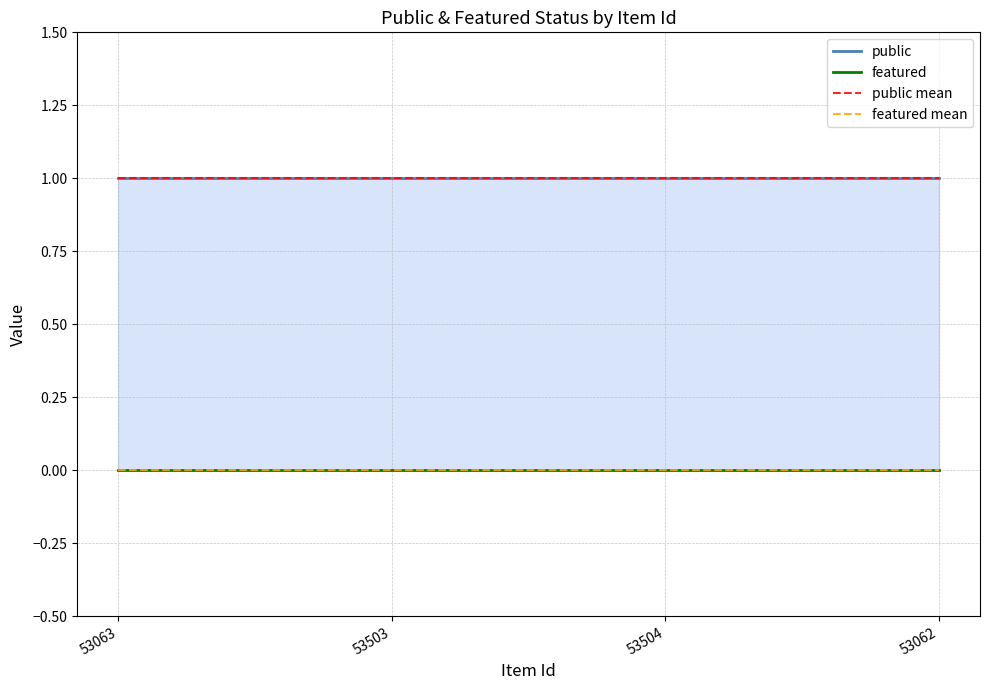

The value of public at 53504 is 1. True or false?

False